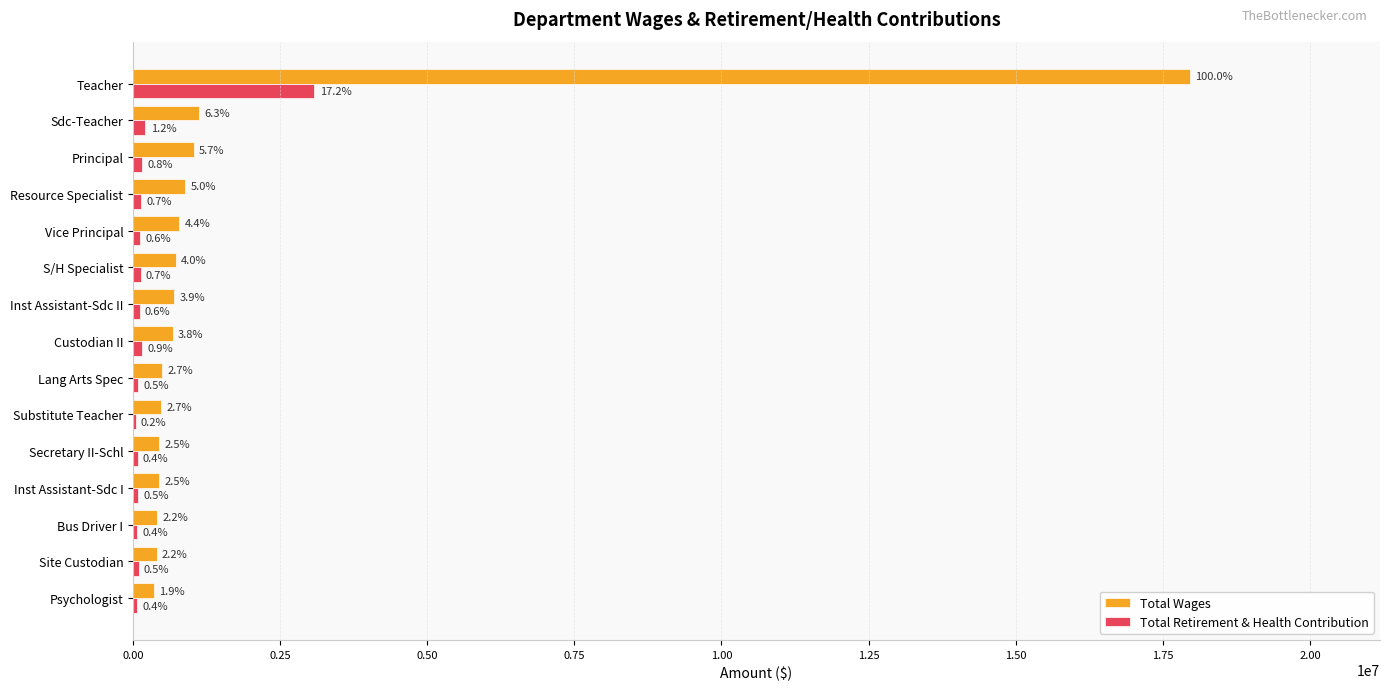

Rank the series by their maximum value, from highest to lowest.

Total Wages, Total Retirement & Health Contribution